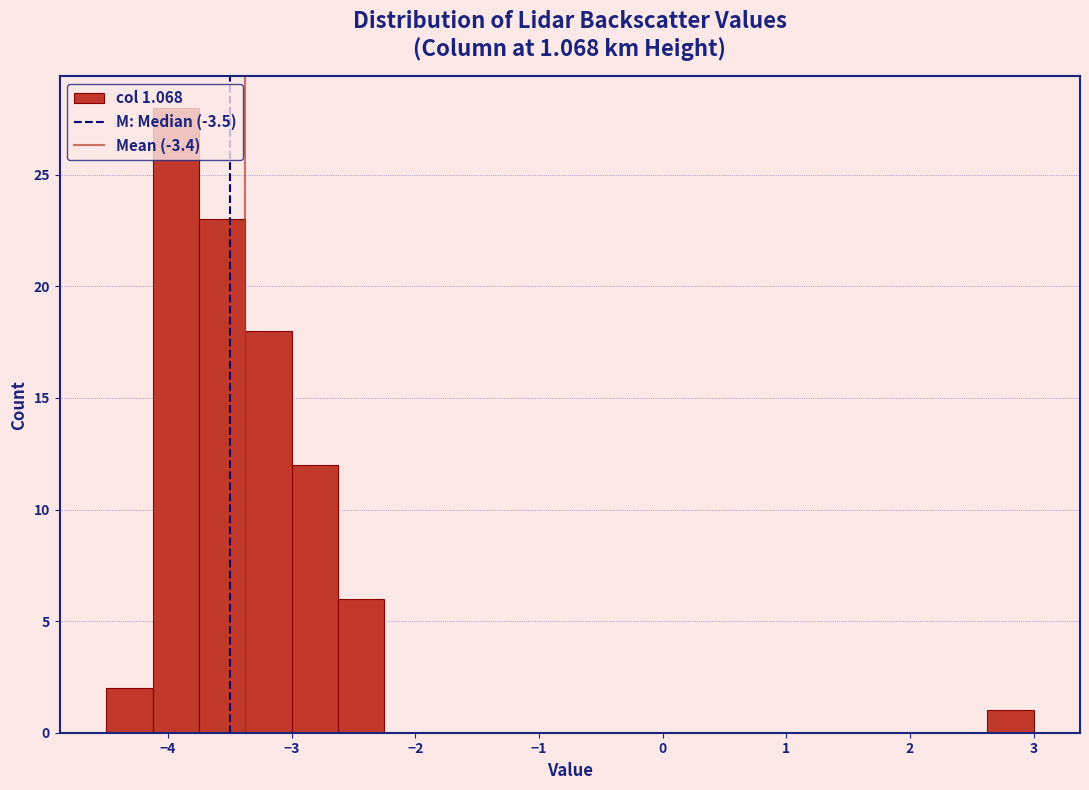

Read against the x-axis, roughly where is the centre of the tallest bar?

-3.9